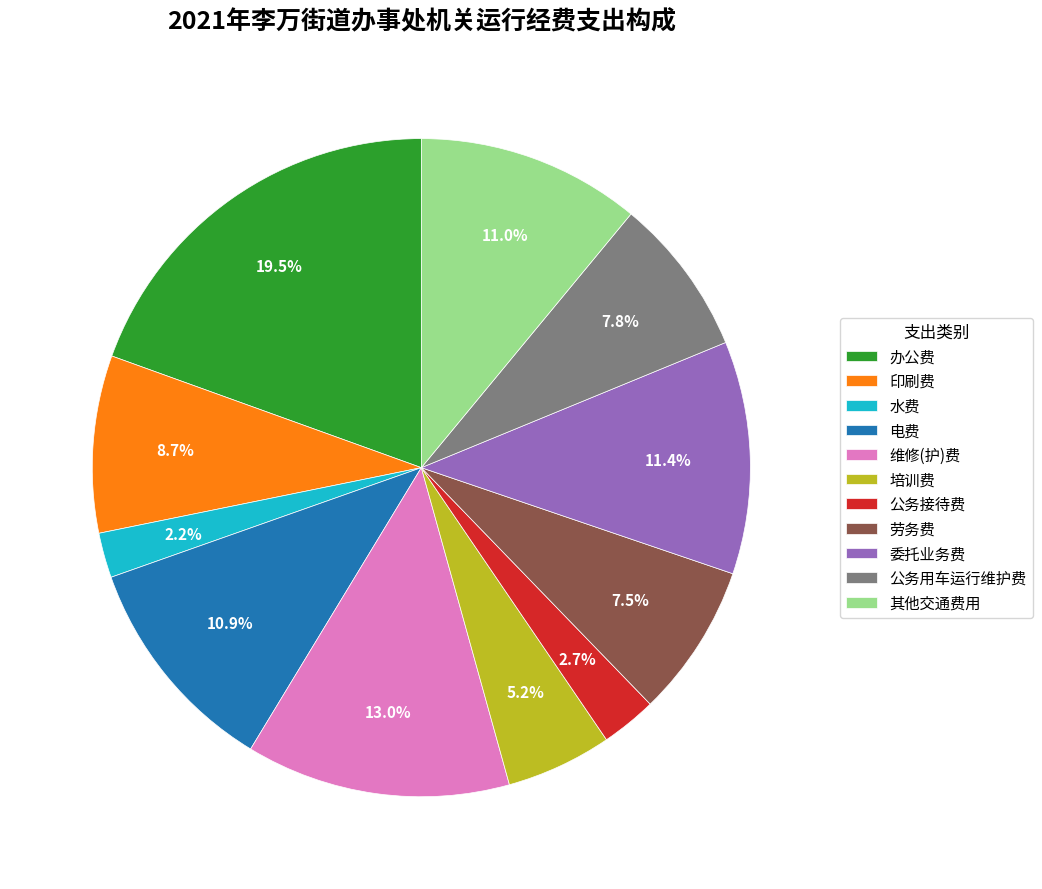

To the nearest percent, what portion does 维修(护)费 represent?

13%